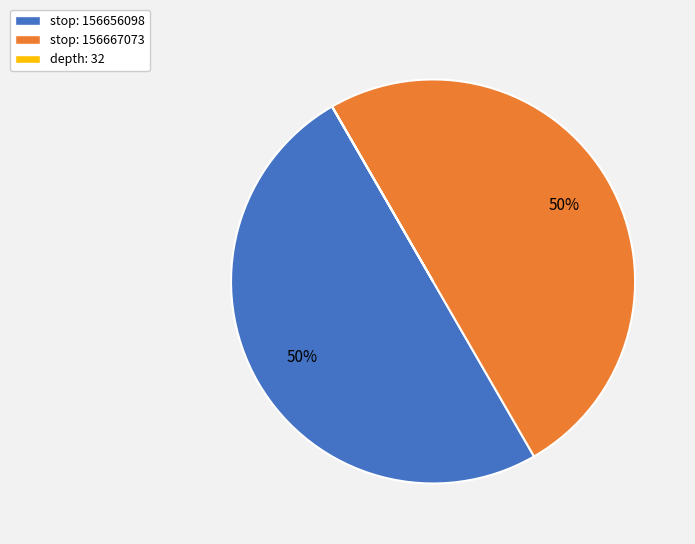

To the nearest percent, what is the average slice percentage?

33%